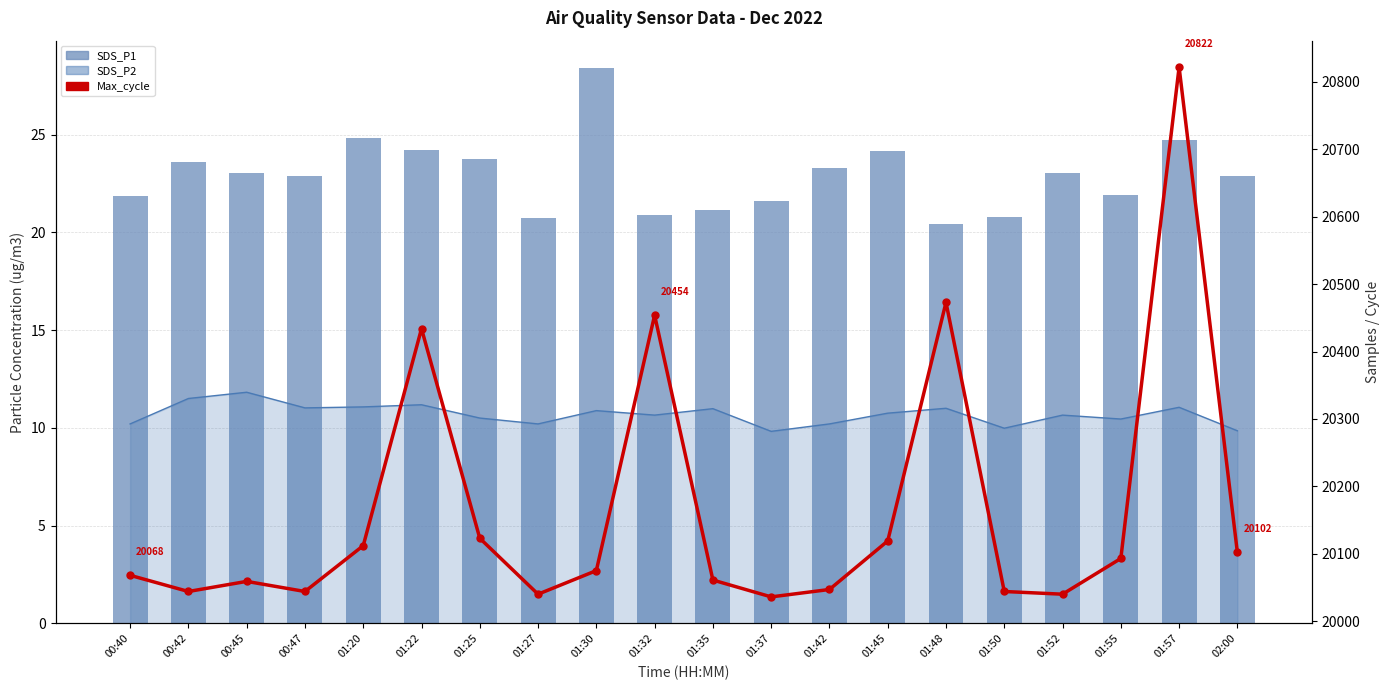

What is the average value of the SDS_P1 series?

22.9